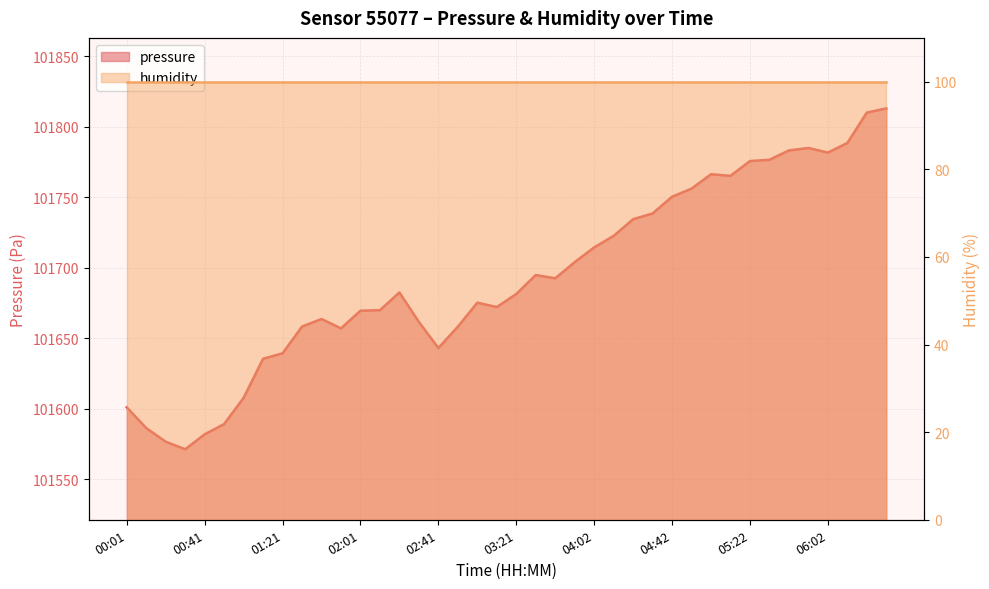

What is the ratio of the value at 02:31 to the value at 04:42?

1.0